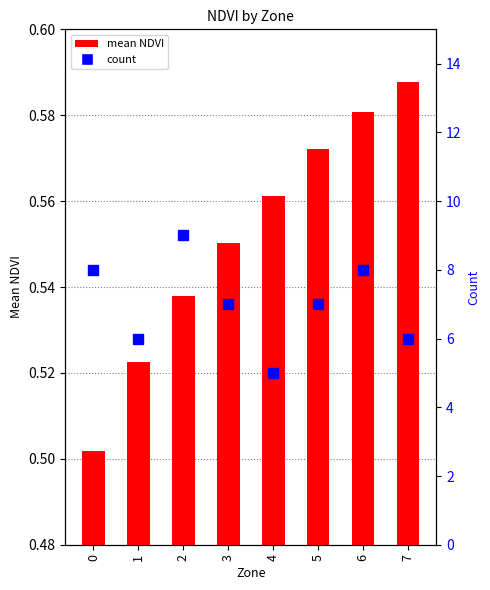

Is it true that count equals 2.5 at 1?

False